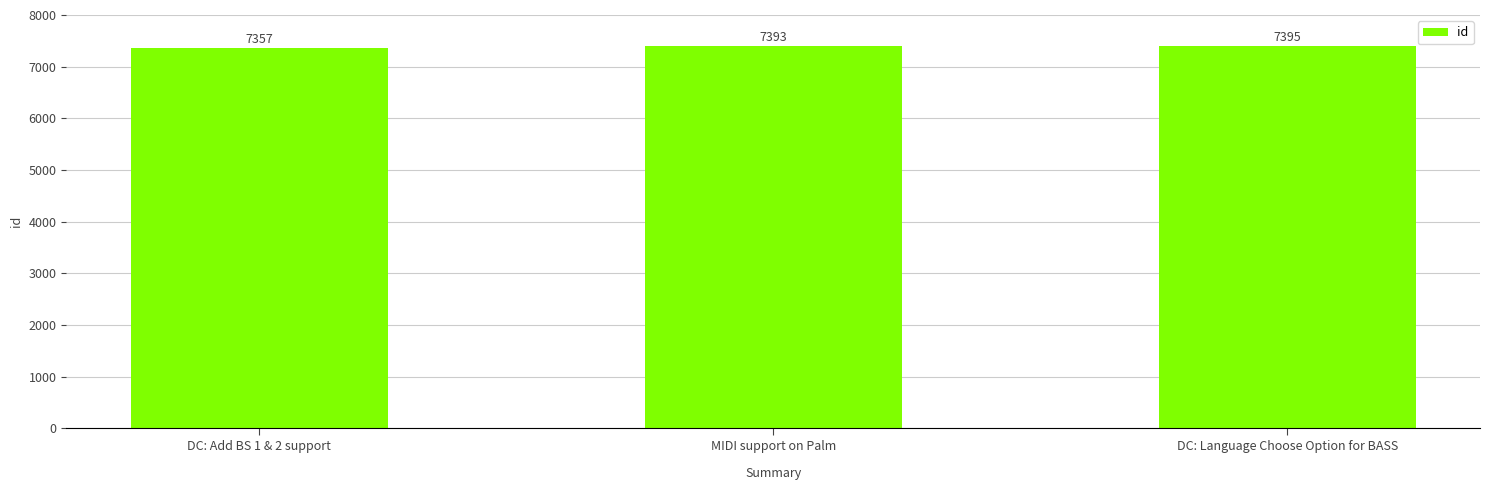

Reading right to left, what are all the values shown in this chart?

7395	7393	7357